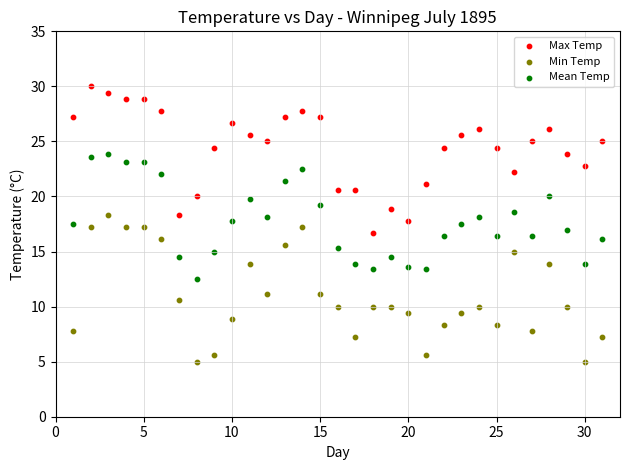

What are all the series names shown in the legend?

Max Temp, Min Temp, Mean Temp